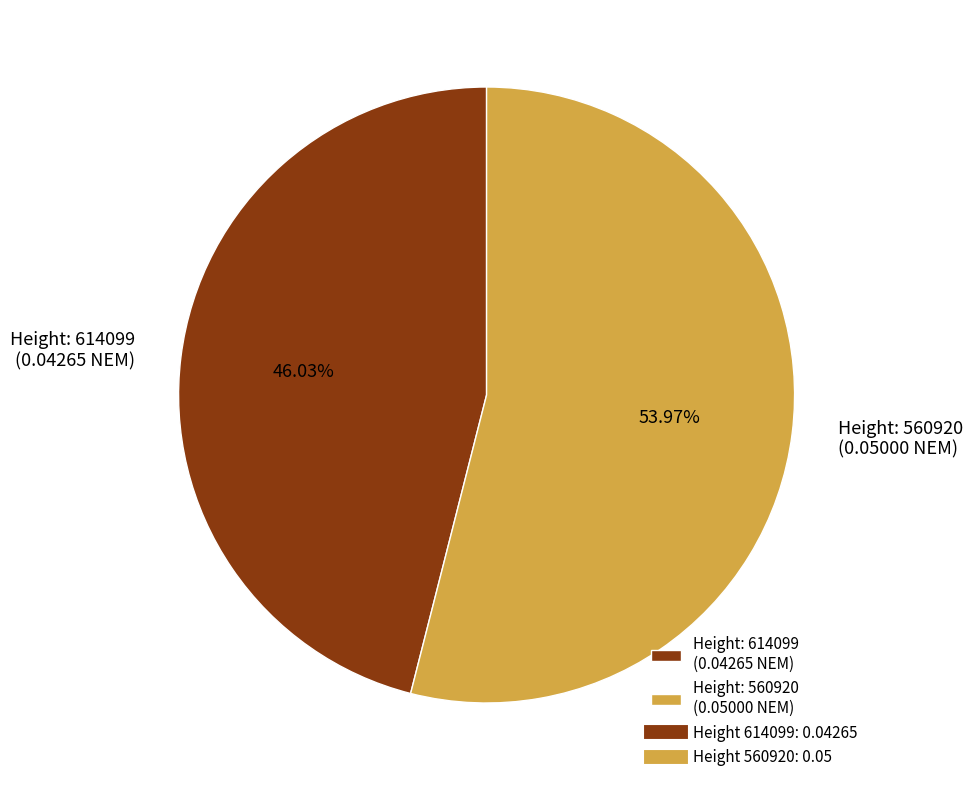

Count the number of slices in the pie.

2